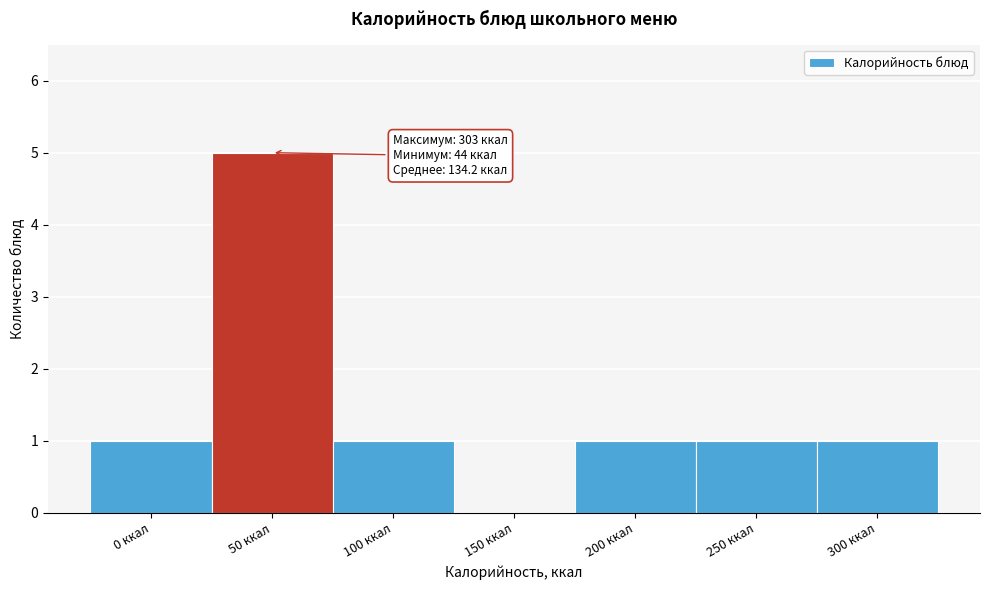

Reading left to right, what are all the values shown in this chart?

0 ккал=1	50 ккал=5	100 ккал=1	150 ккал=0	200 ккал=1	250 ккал=1	300 ккал=1